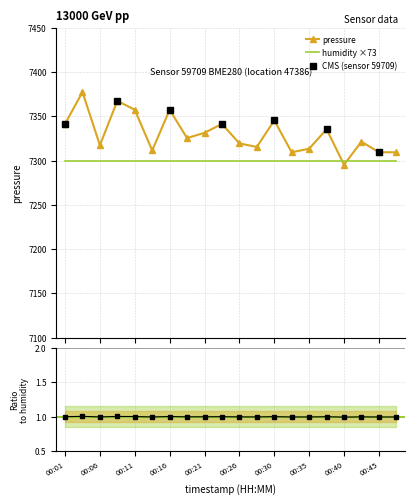

Which category has the lowest value across all series?

00:40